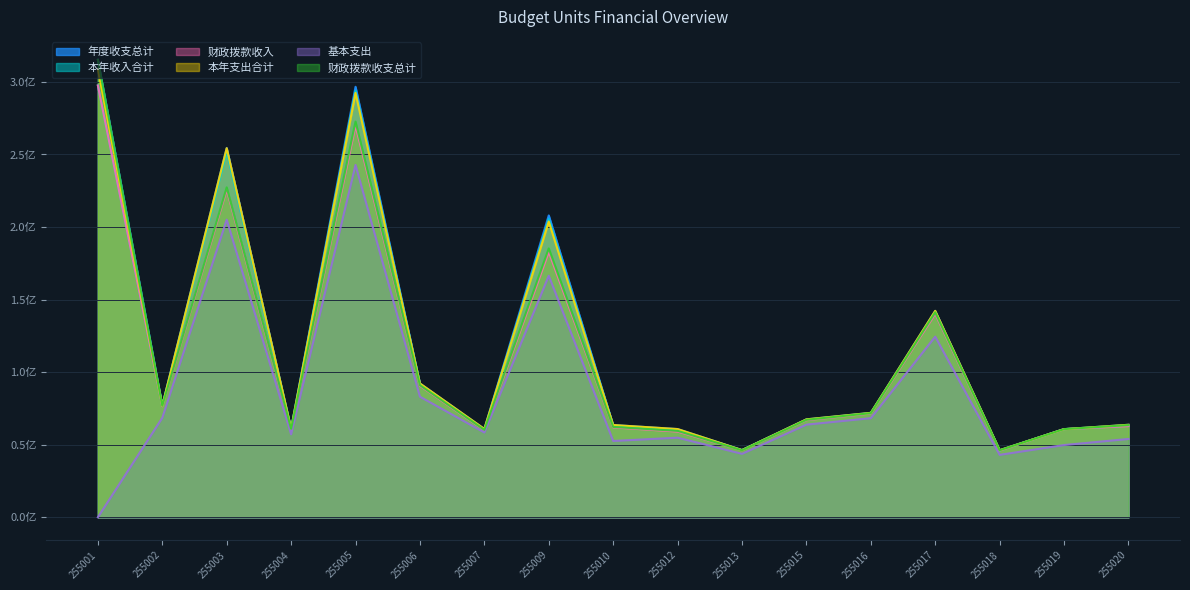

What is the total value across all series at 255001?

1534458537.5